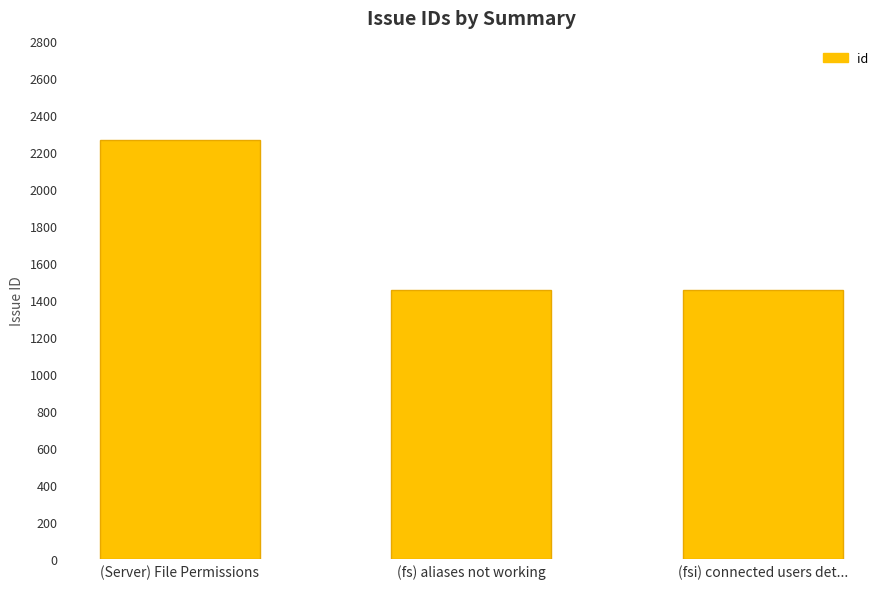

What is the greatest value displayed?

2266